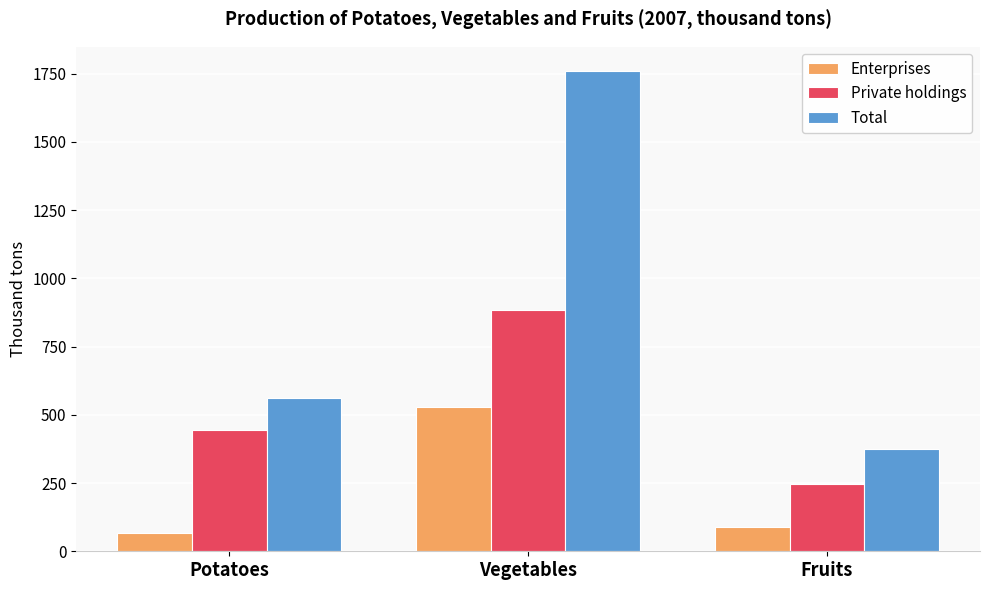

Reading left to right, transcribe all the data shown in this chart.

Enterprises: 68	528	89
Private holdings: 444	884	246
Total: 563	1760	374